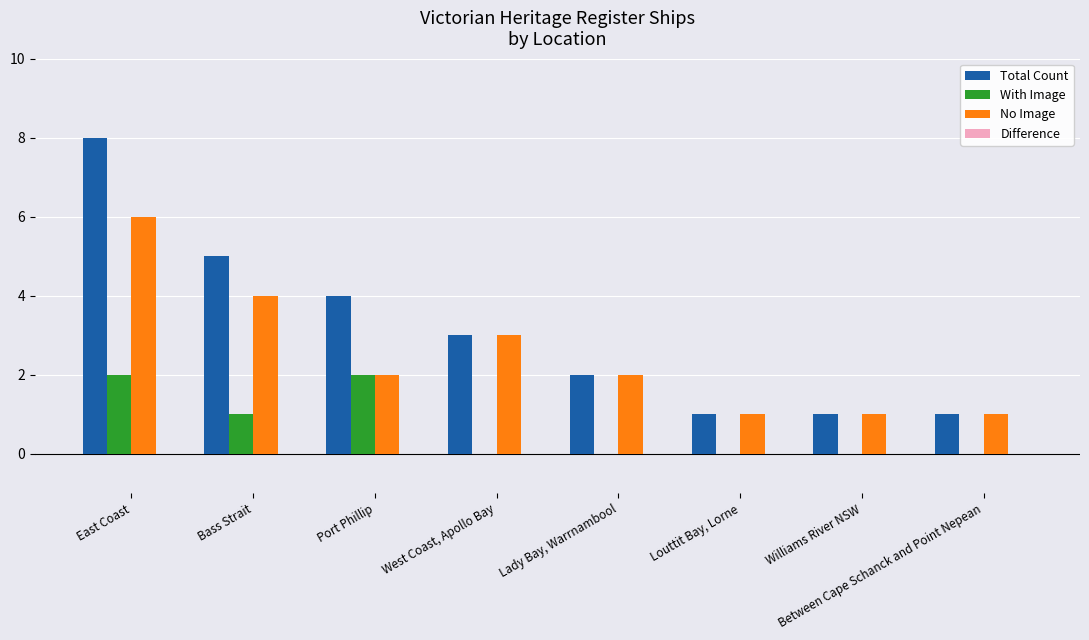

How many data points does each series have?

8